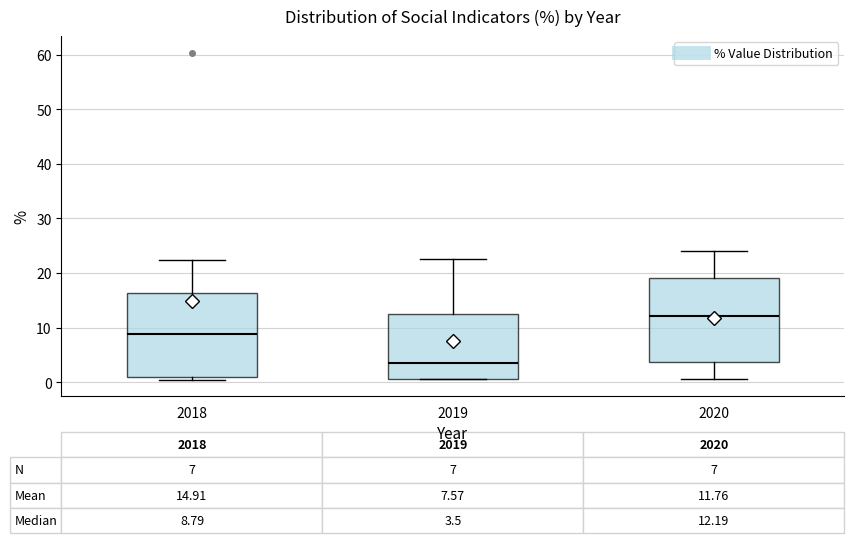

Which box has the lowest median line?

2019